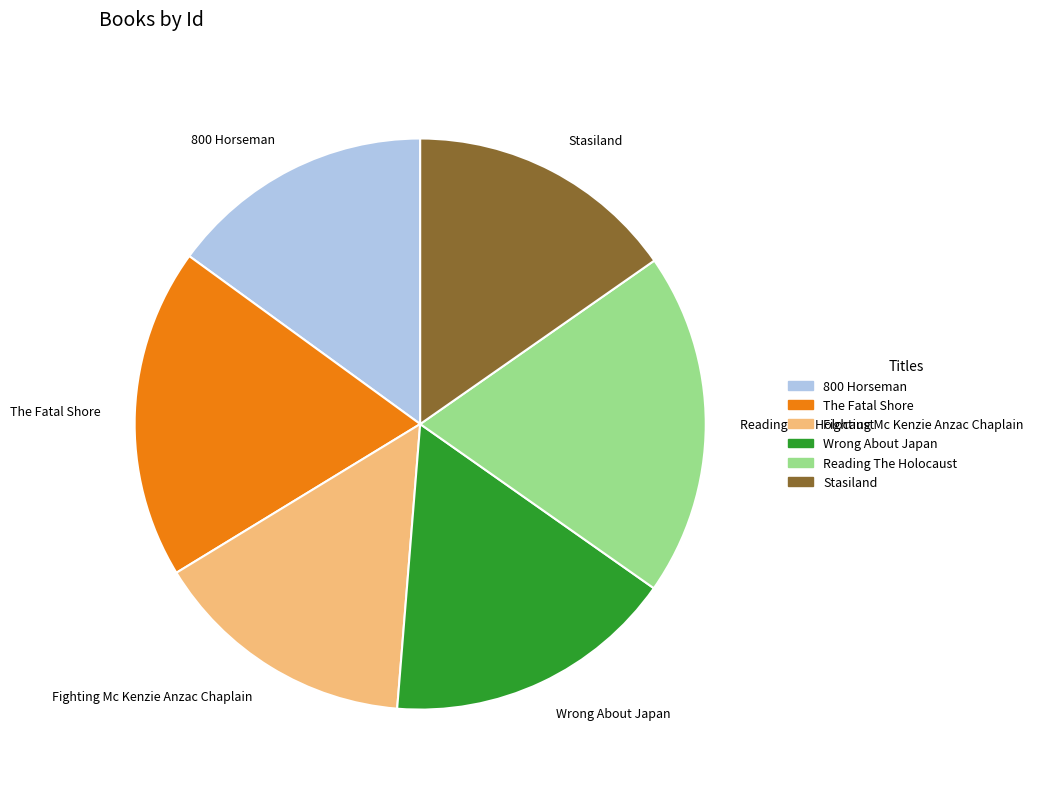

What is the ratio of the value at Reading The Holocaust to the value at Wrong About Japan?

1.2